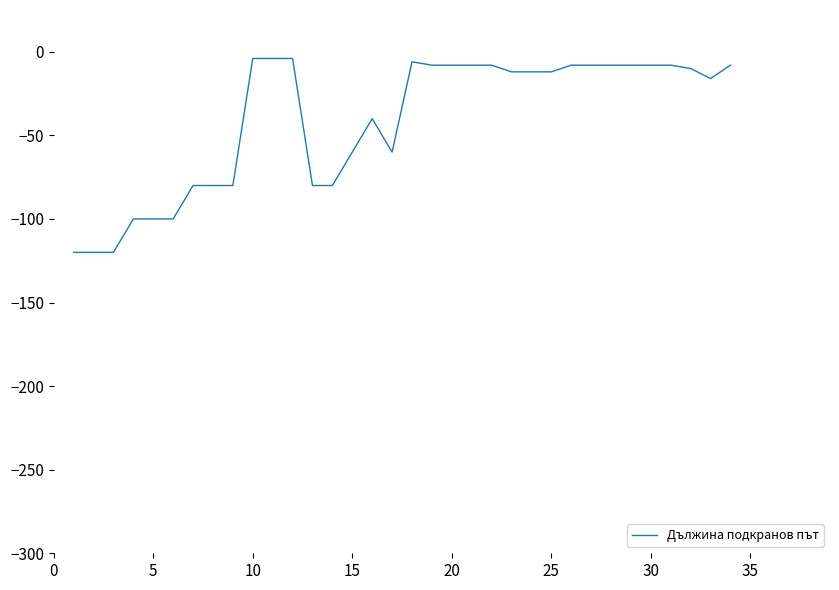

What is the minimum value shown in the chart?

-120